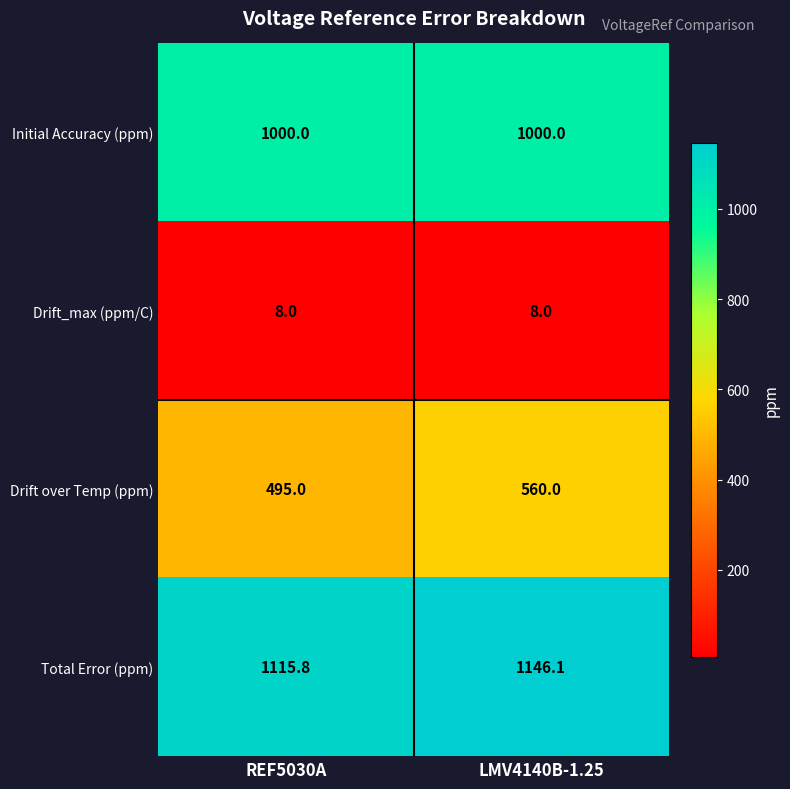

Between REF5030A and LMV4140B-1.25, which series saw the biggest shift?

Drift over Temp (ppm)